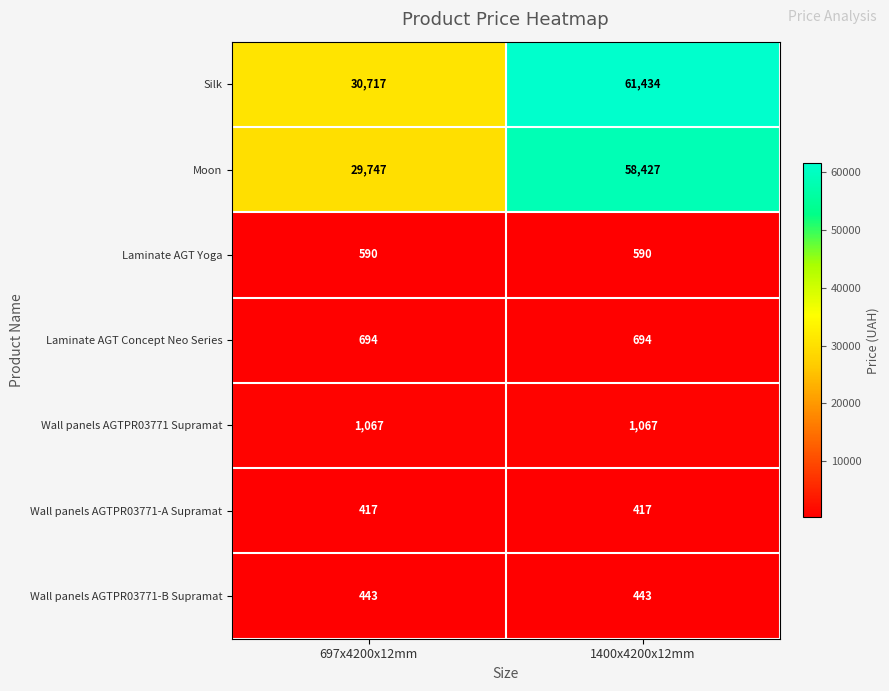

Reading left to right, extract all data points from this chart.

Silk: 30717	61434
Moon: 29747	58427
Laminate AGT Yoga: 590	590
Laminate AGT Concept Neo Series: 694	694
Wall panels AGTPR03771 Supramat: 1067	1067
Wall panels AGTPR03771-A Supramat: 417	417
Wall panels AGTPR03771-B Supramat: 443	443